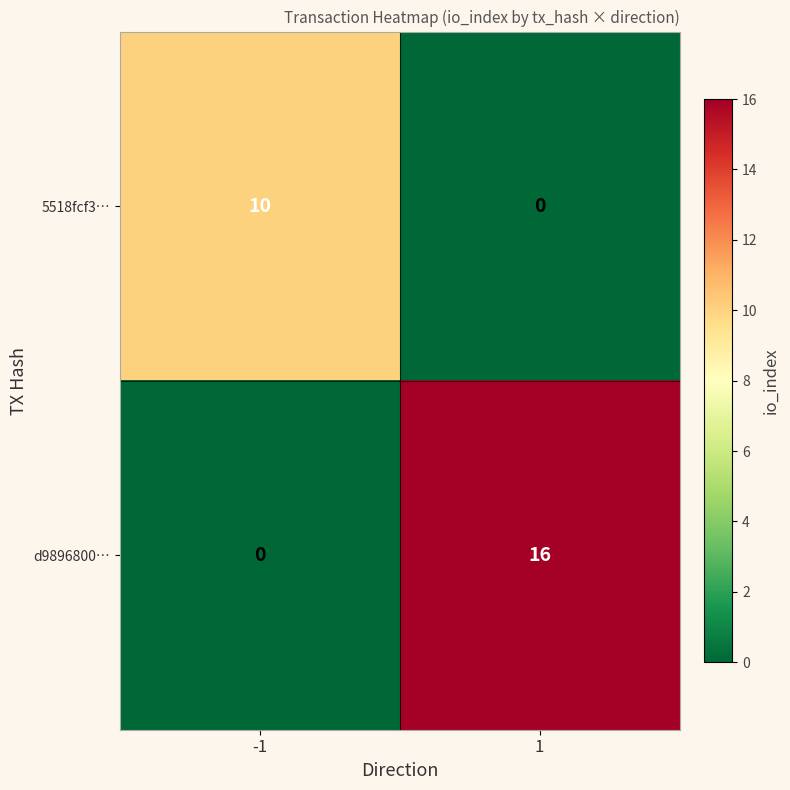

True or false: 5518fcf3… has a value of 10 at -1.

True